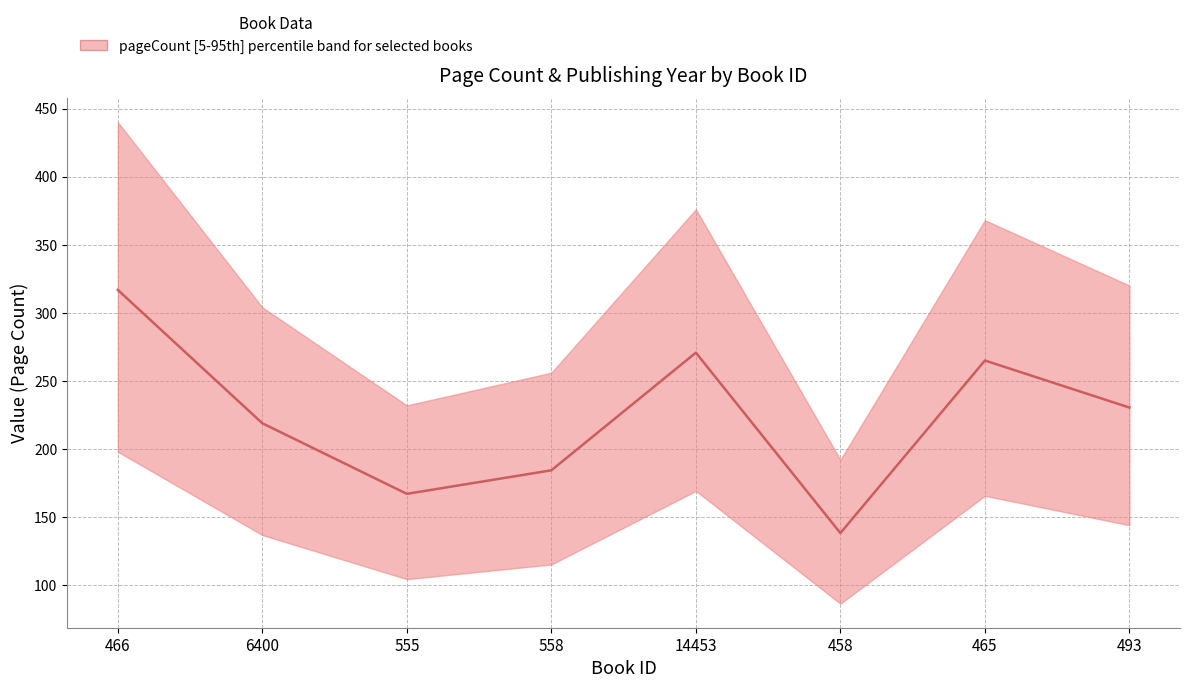

What is the maximum value shown in the chart?

316.8